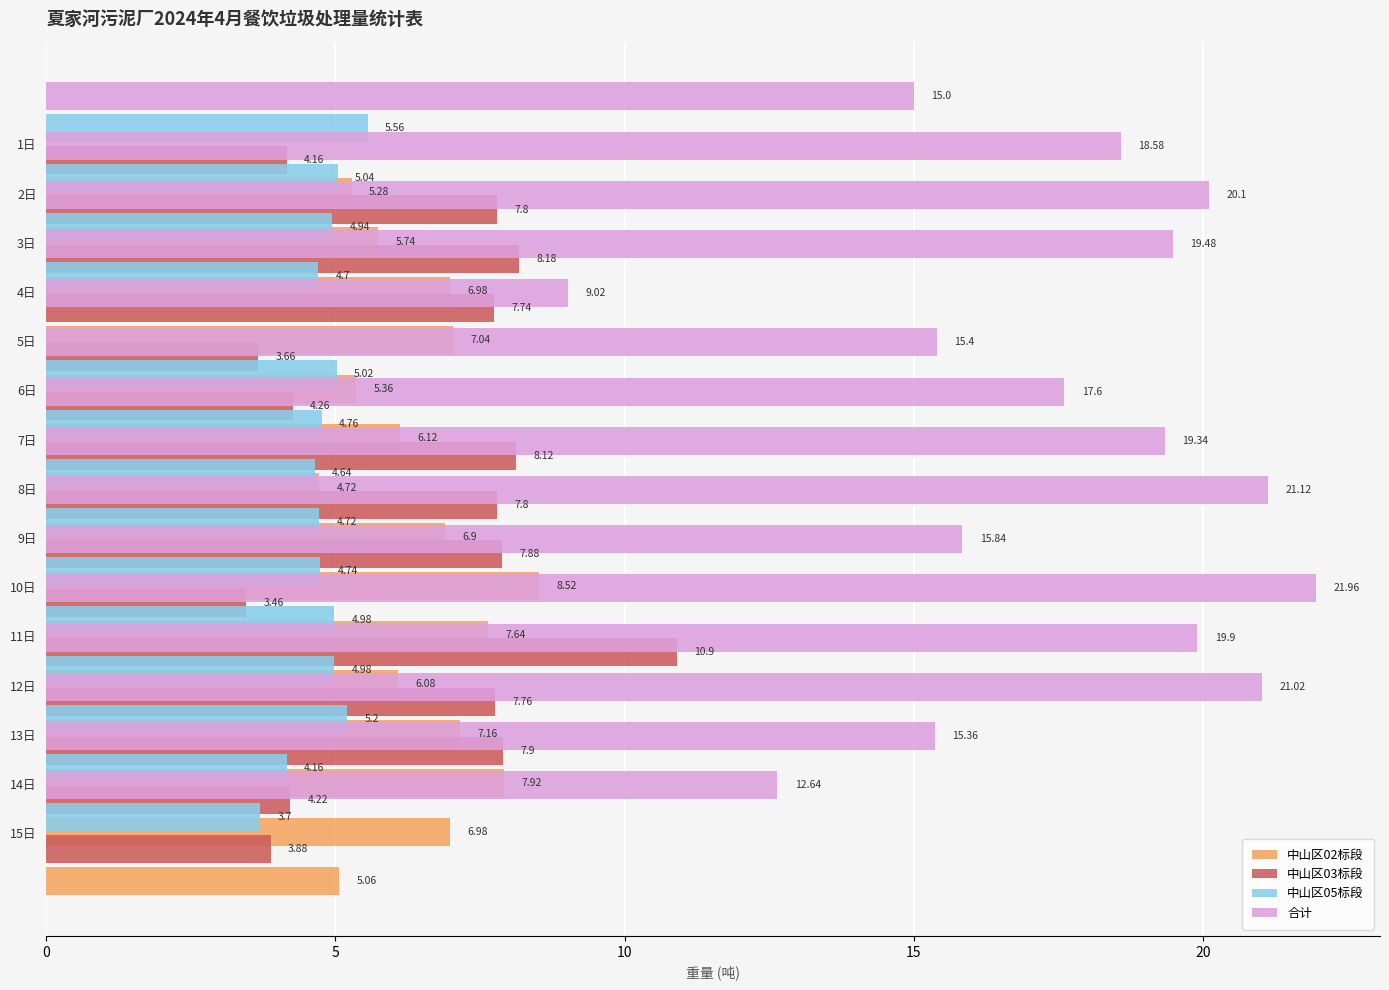

What is the label of the 8th bar from the right?

7